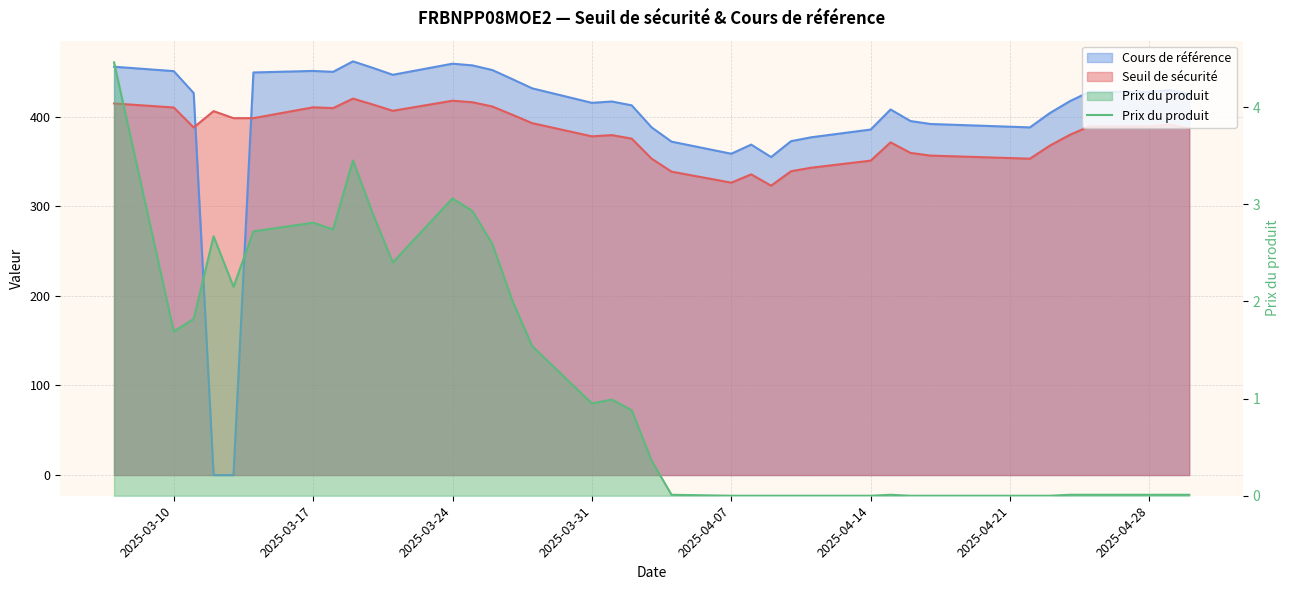

Is it true that the value at 22 is 2.6?

False